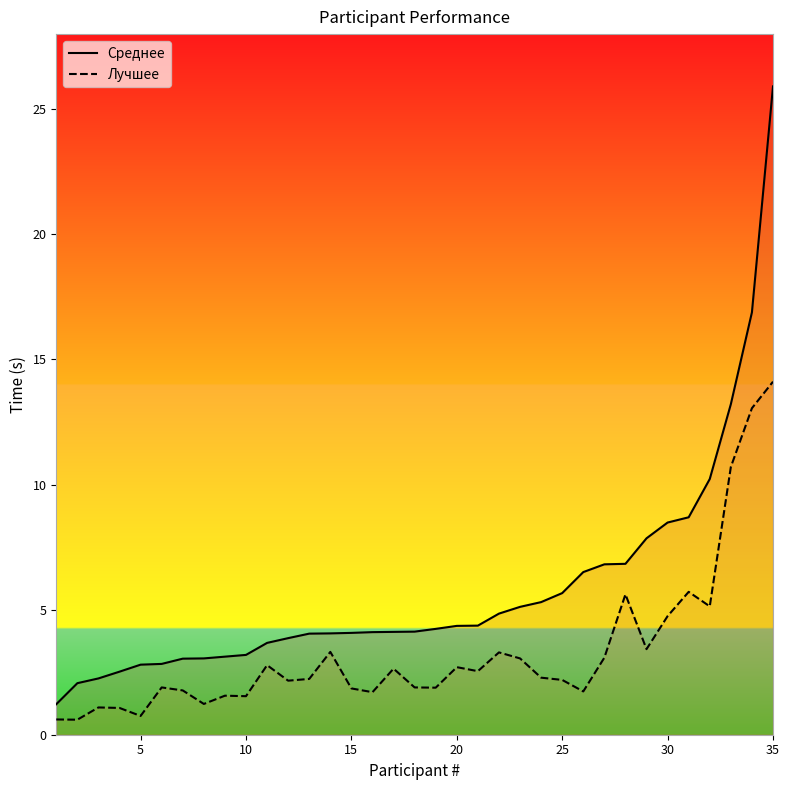

What is the difference between the maximum and minimum values in the Среднее series?

24.7